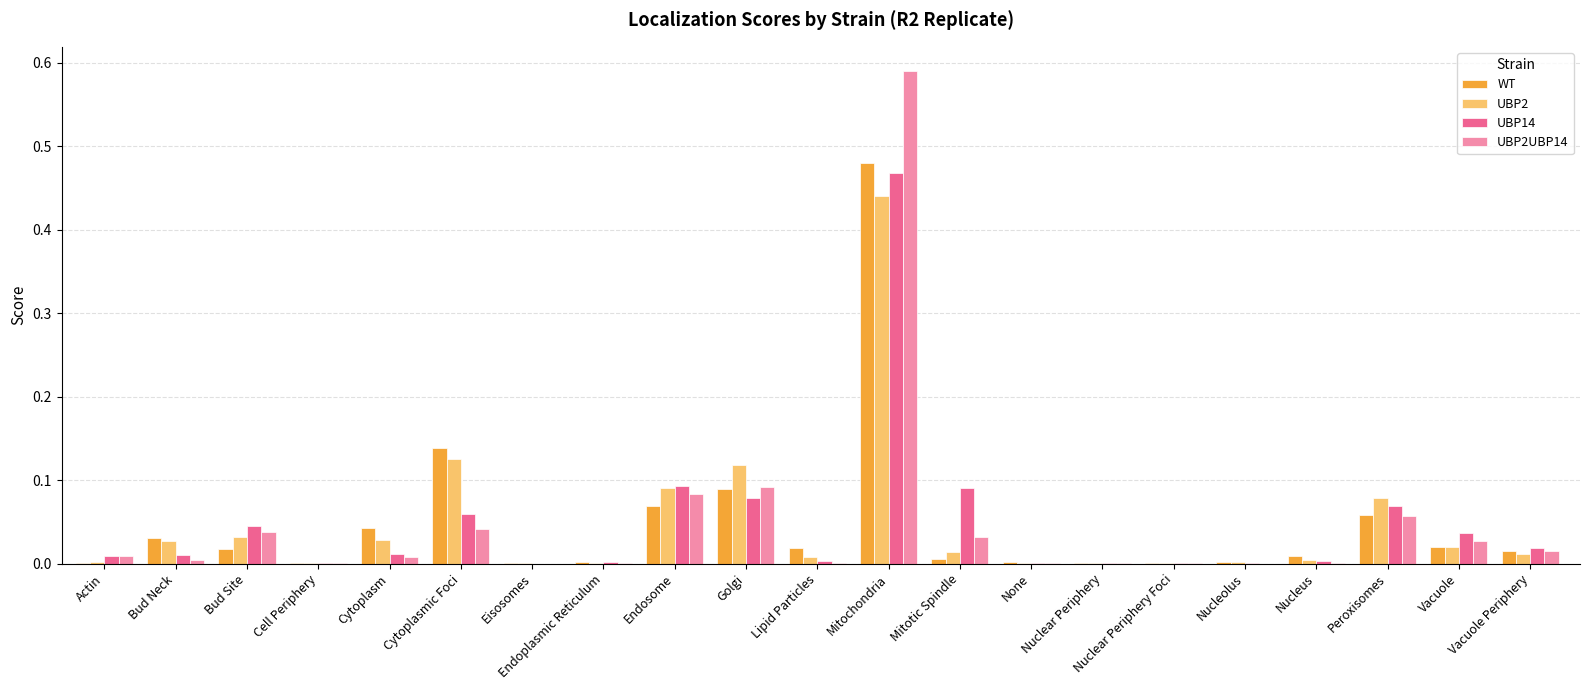

Is it true that UBP14 equals 0.0 at Cytoplasm?

True